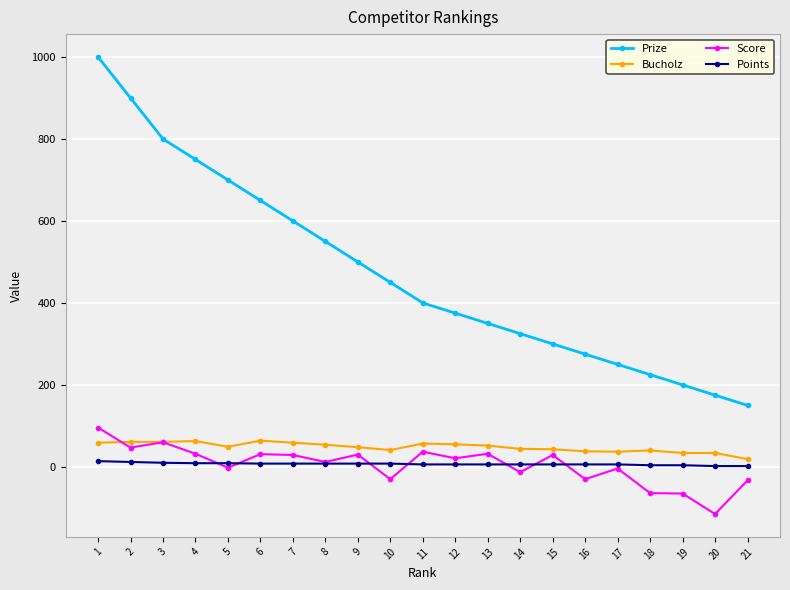

How many series are shown in this chart?

4